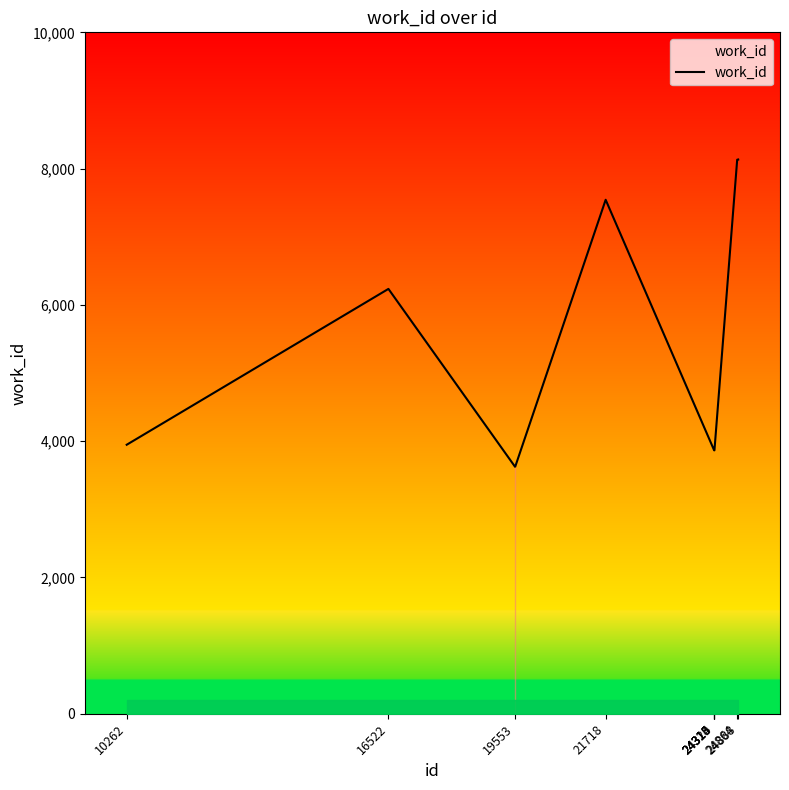

What is the difference between the maximum and minimum values?

4511